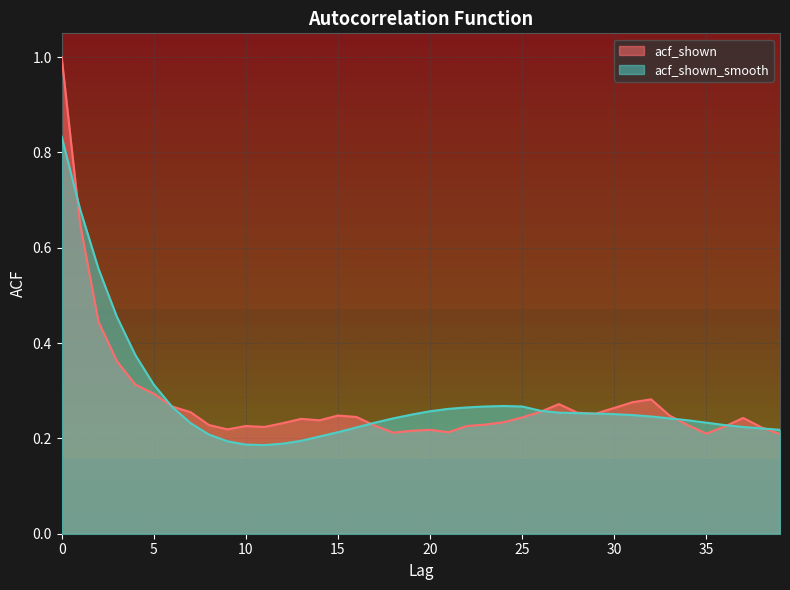

Between which two adjacent categories do acf_shown and acf_shown_smooth first intersect?

0 and 1